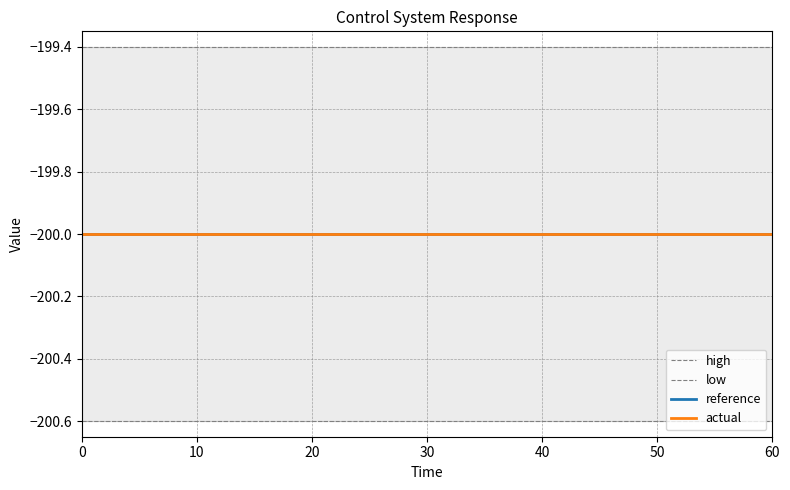

What are all the series names shown in the legend?

high, low, reference, actual